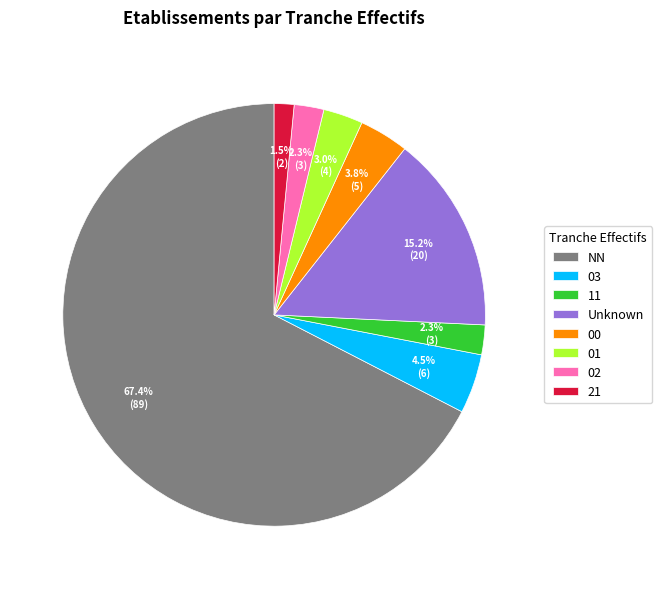

What percentage is the 00 slice, to the nearest percent?

4%